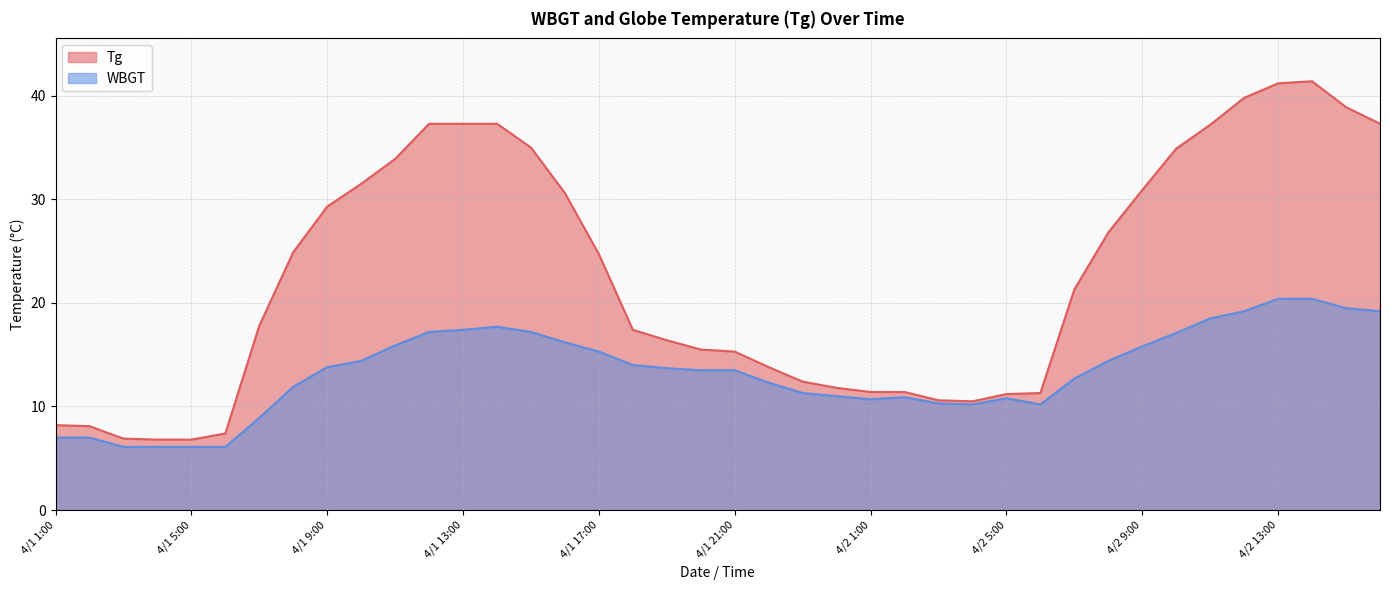

At which category does the chart reach its peak across all series?

4/2 14:00